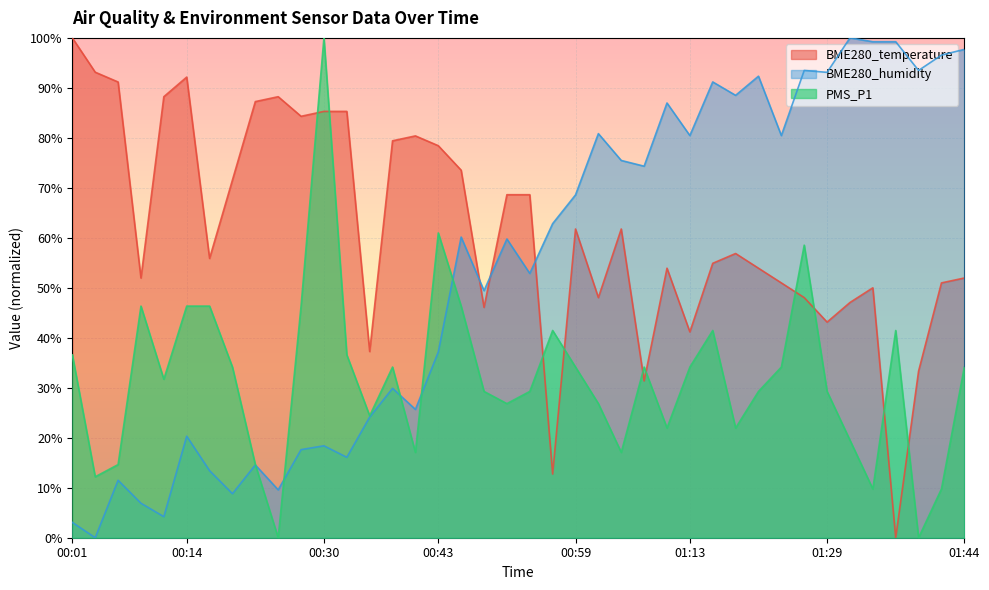

Which series has the largest range (max minus min)?

BME280_temperature